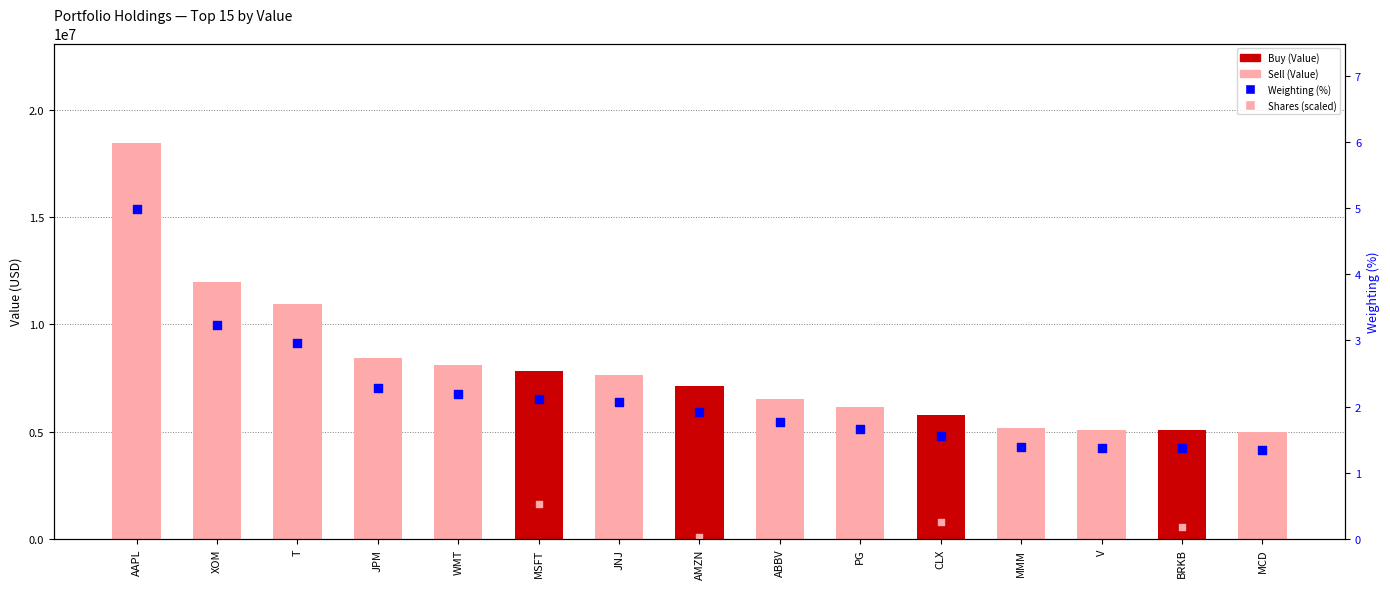

Which series has the largest Y range (max minus min)?

Value (USD)